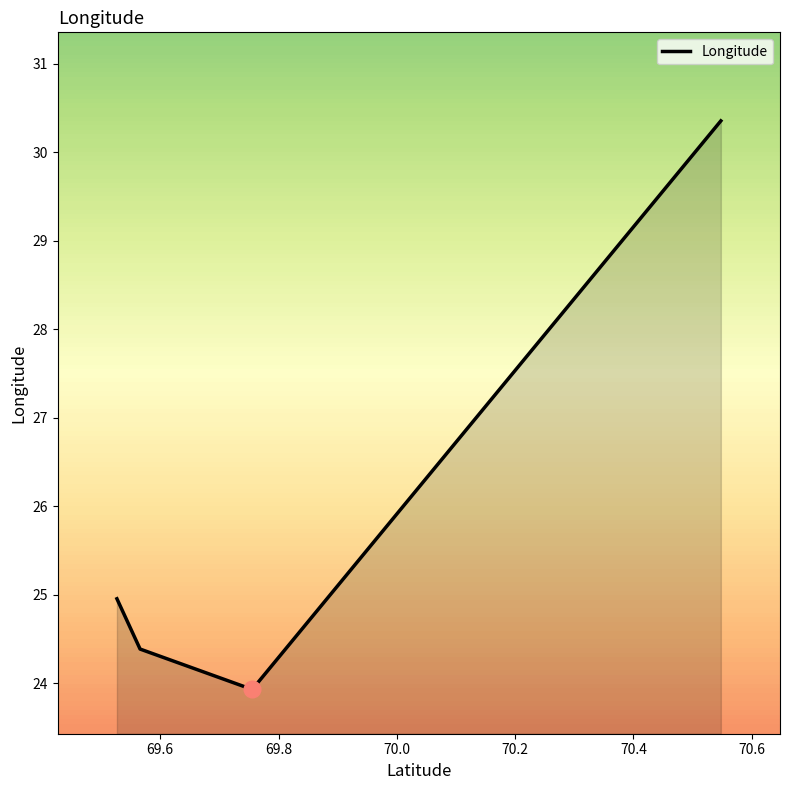

What is the maximum value shown in the chart?

30.4